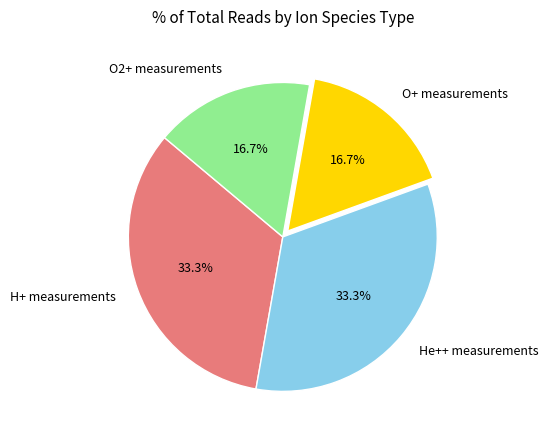

Does H+ measurements account for over 50% of the chart?

No